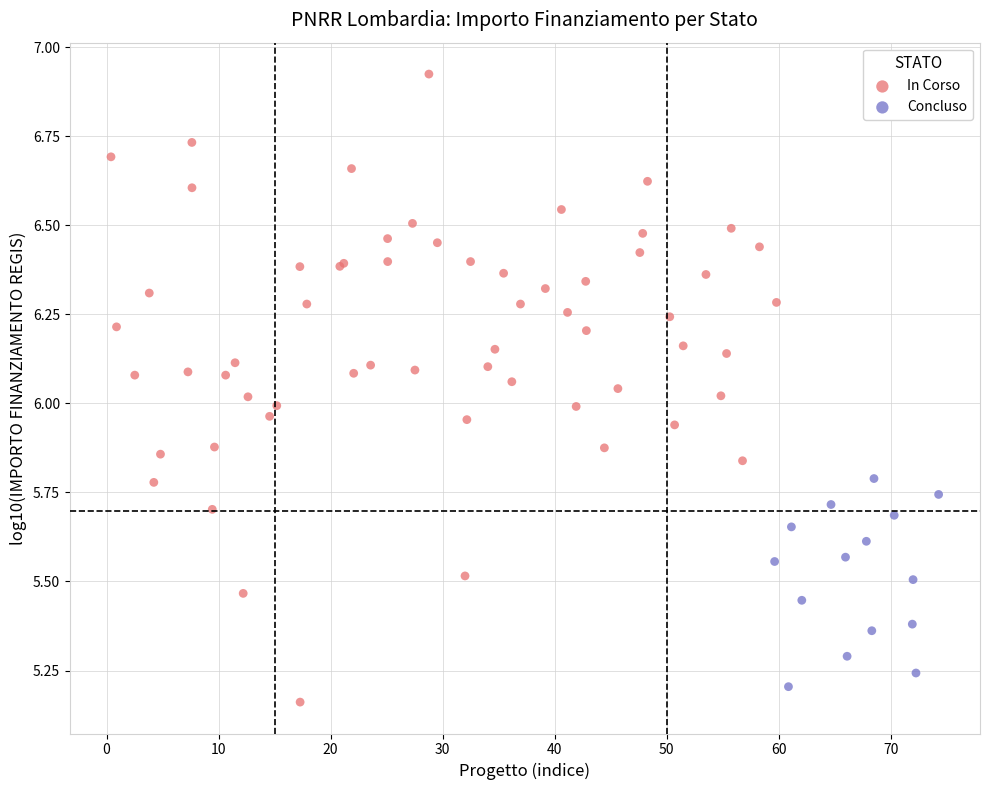

Which series has the widest spread of Y values?

In Corso